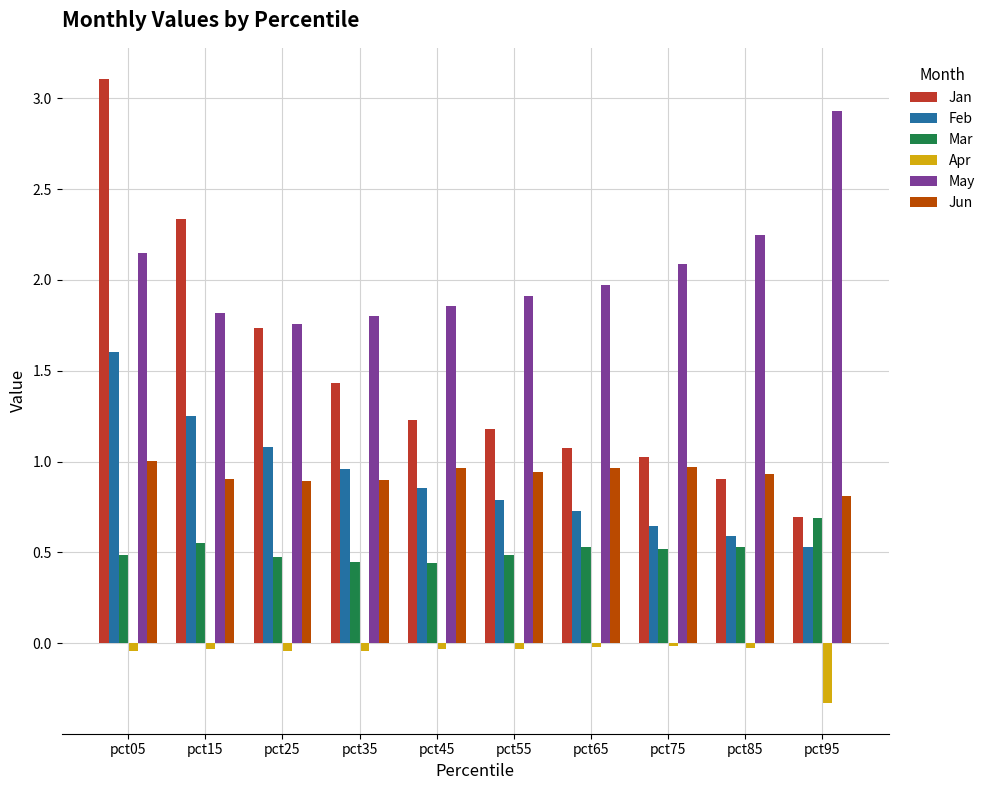

At which category is the sum across all series the highest?

pct05